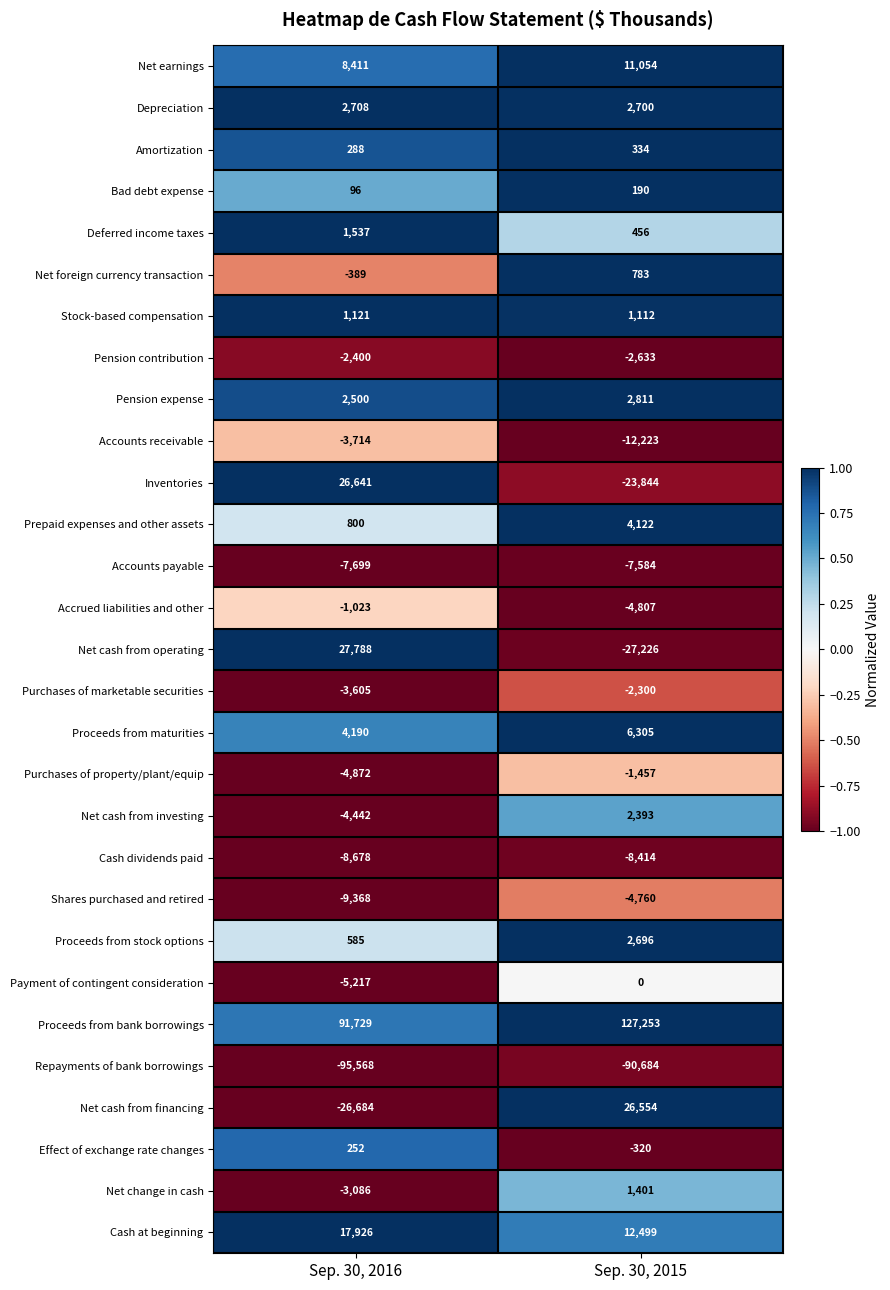

Which series has the largest range (max minus min)?

Net cash from operating